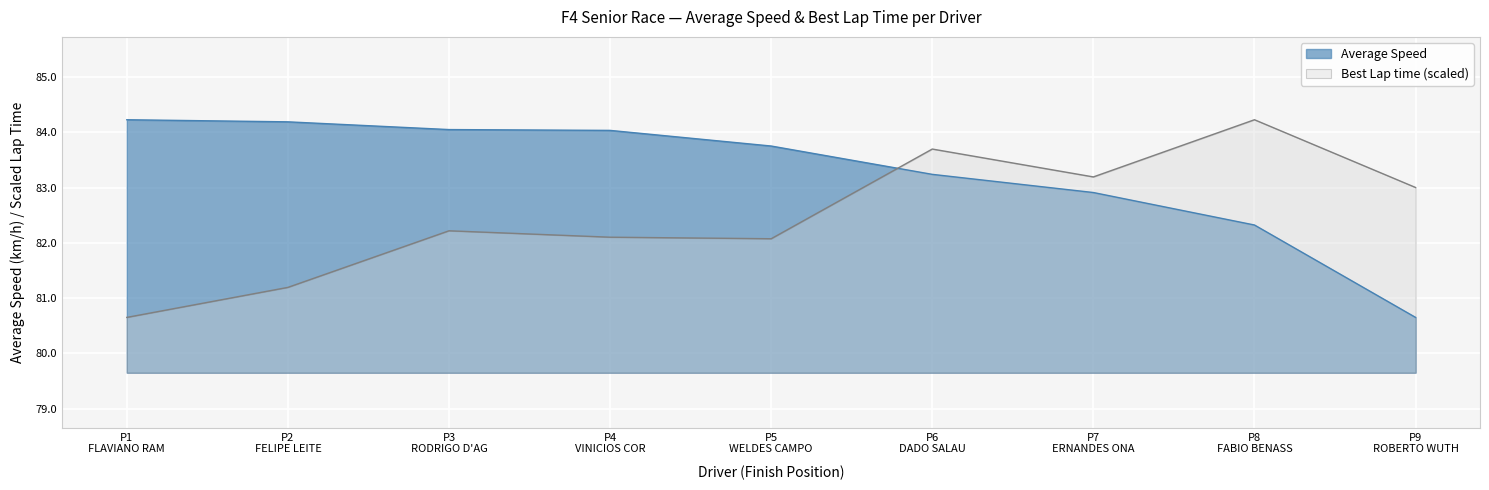

What is the value of the Average Speed point at the 2nd from the left?

84.2